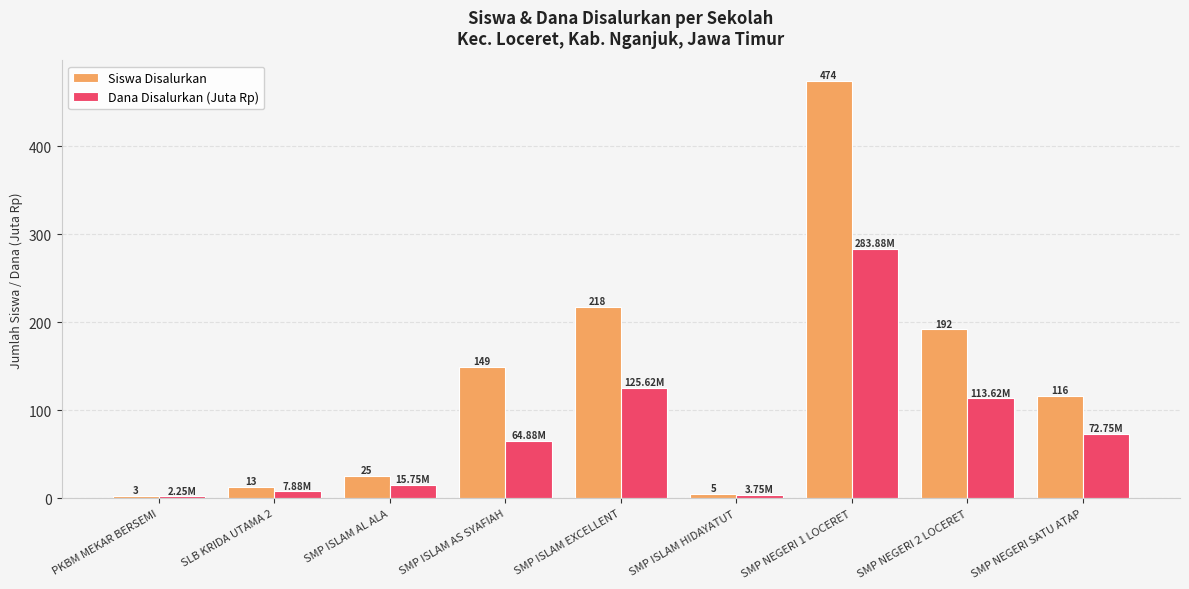

Where is Siswa Disalurkan nearest to the value 238?

SMP ISLAM EXCELLENT